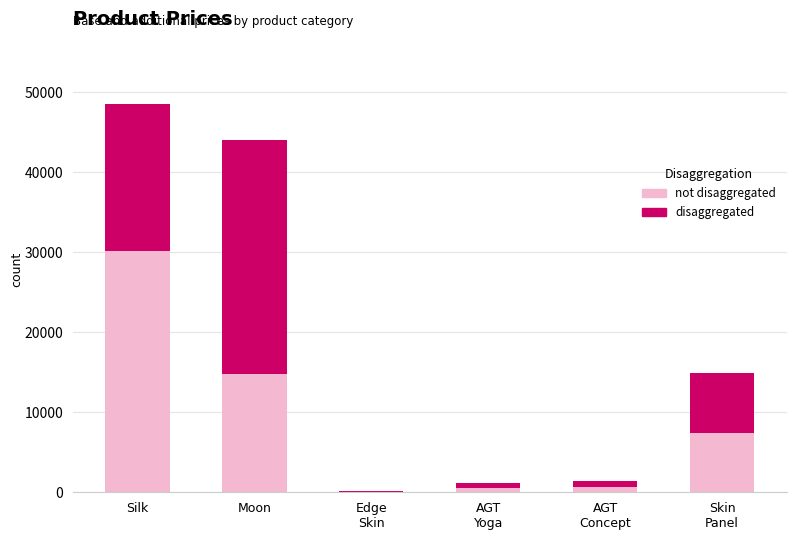

At which category is the sum across all series the highest?

Silk